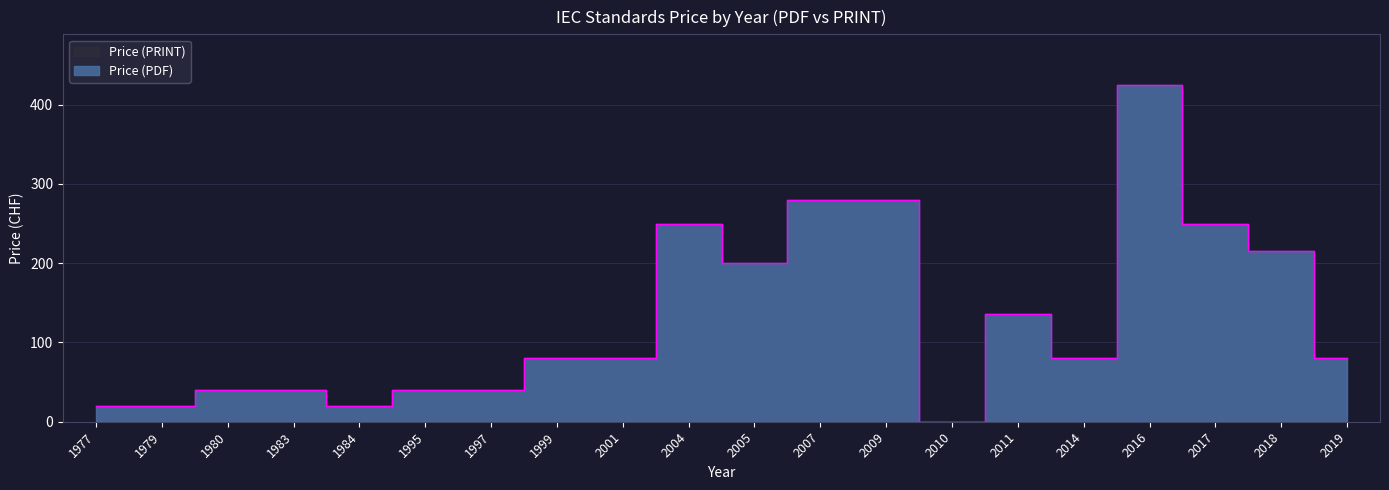

What is the sum of all values?

2576